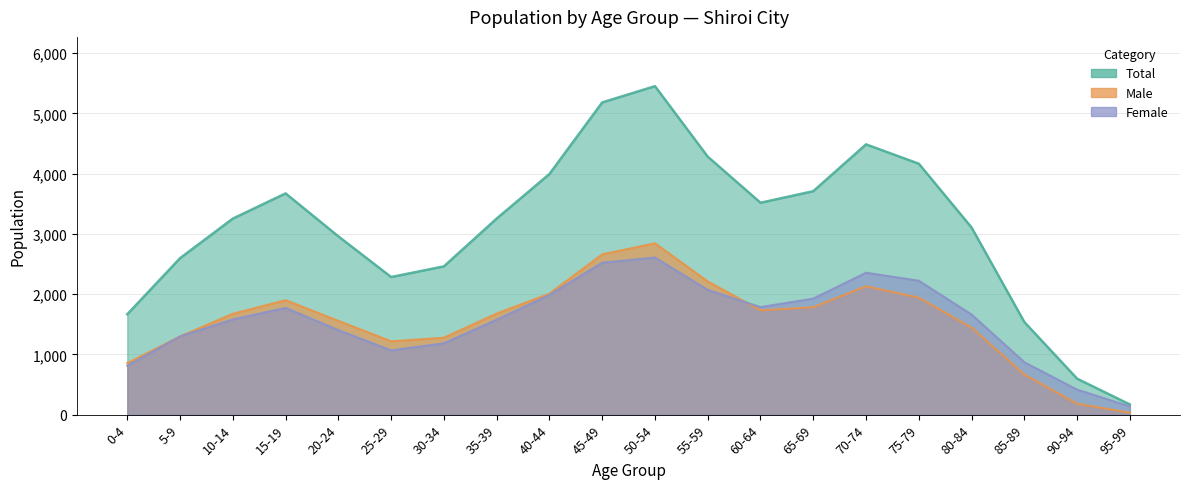

Where does the Total series first go above 3254?

15-19